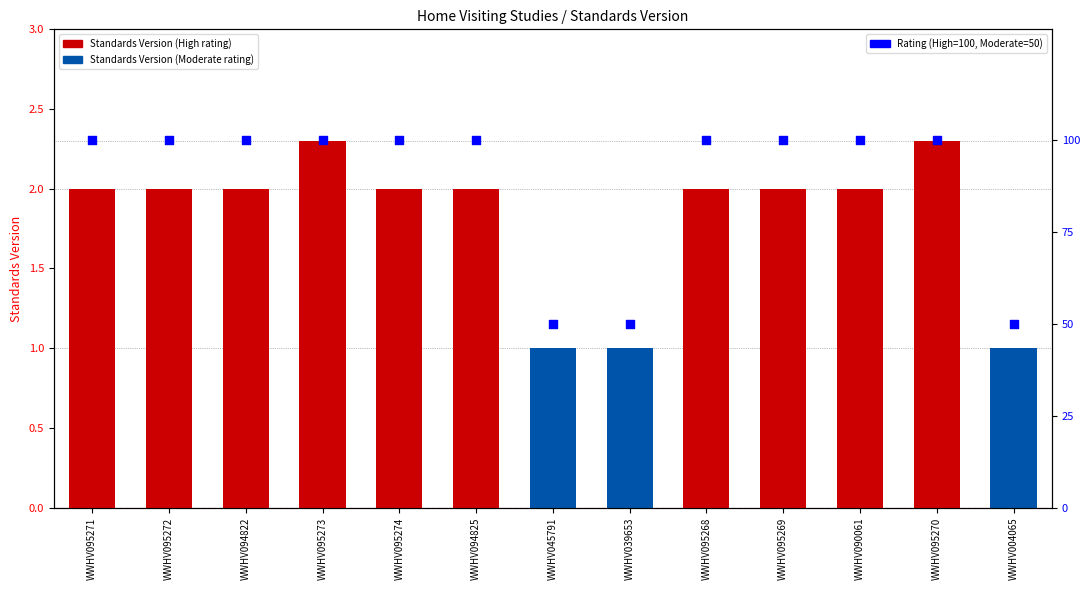

Is the value of Rating (High=100, Moderate=50) at WWHV090061 greater than the value of Standards Version at WWHV039653?

Yes